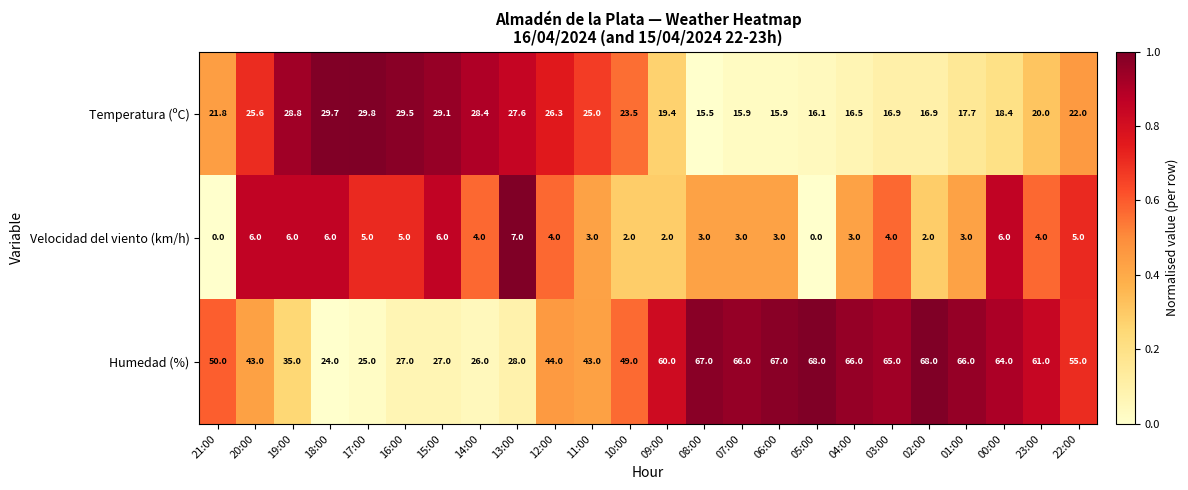

The Velocidad del viento (km/h) series shows 2.7 at 19:00. True or false?

False